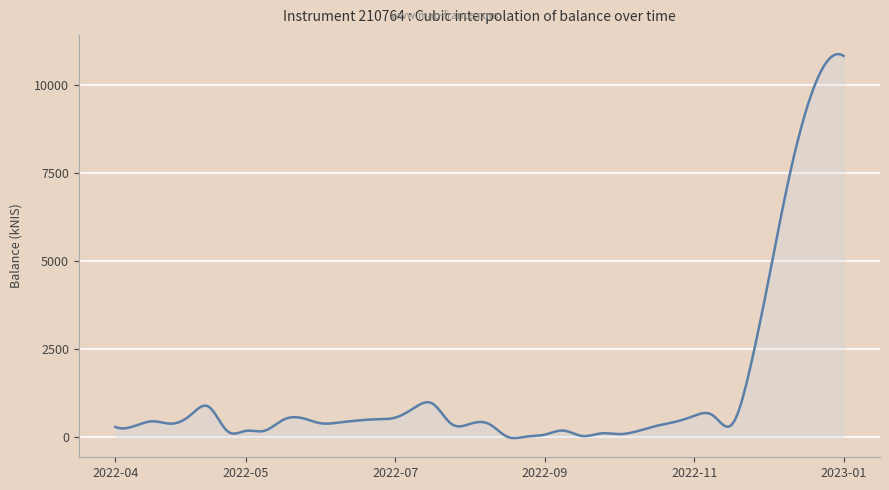

What is the difference between the maximum and minimum values?

10914.8